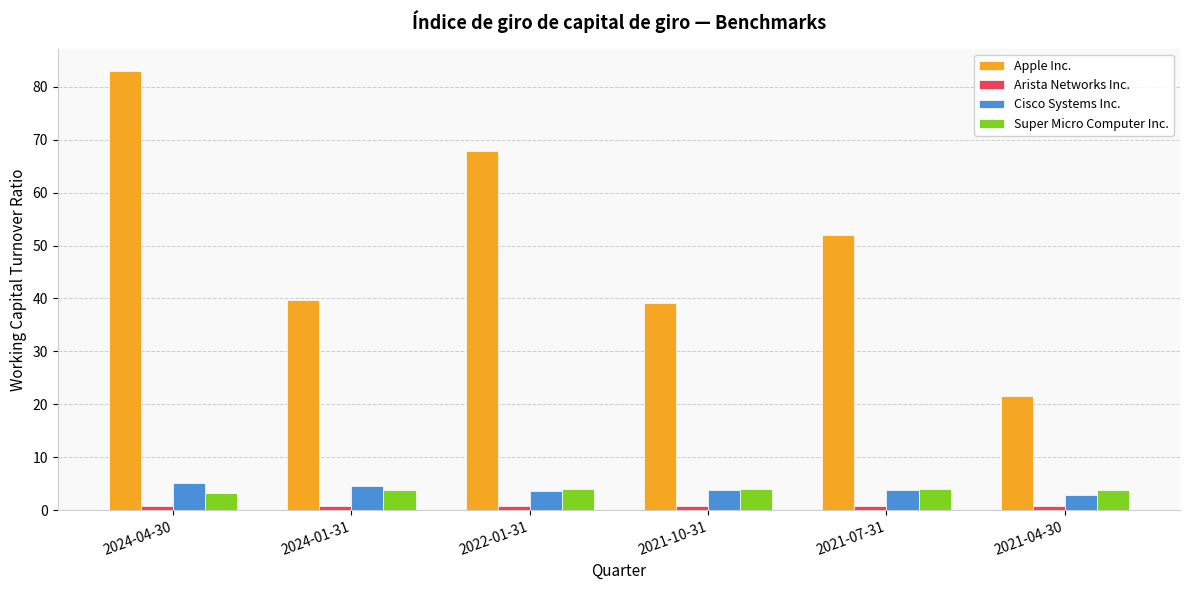

Which series has the largest range (max minus min)?

Apple Inc.